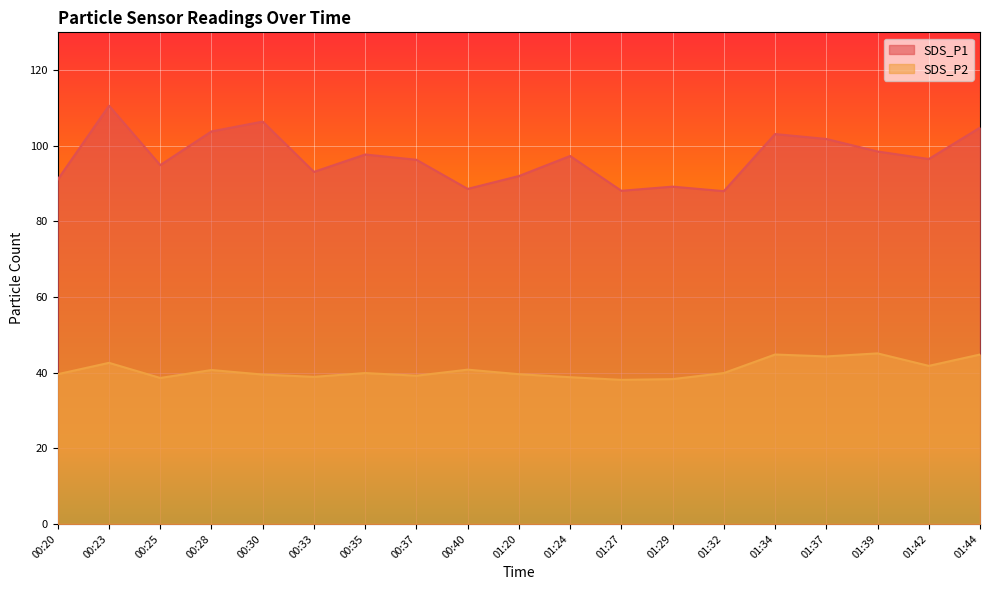

The value of SDS_P2 at 01:37 is 44.3. True or false?

True